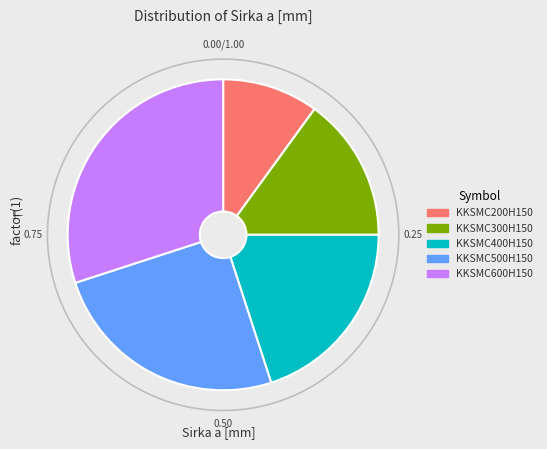

To the nearest percent, what is the combined percentage of KKSMC600H150 and KKSMC500H150?

55%